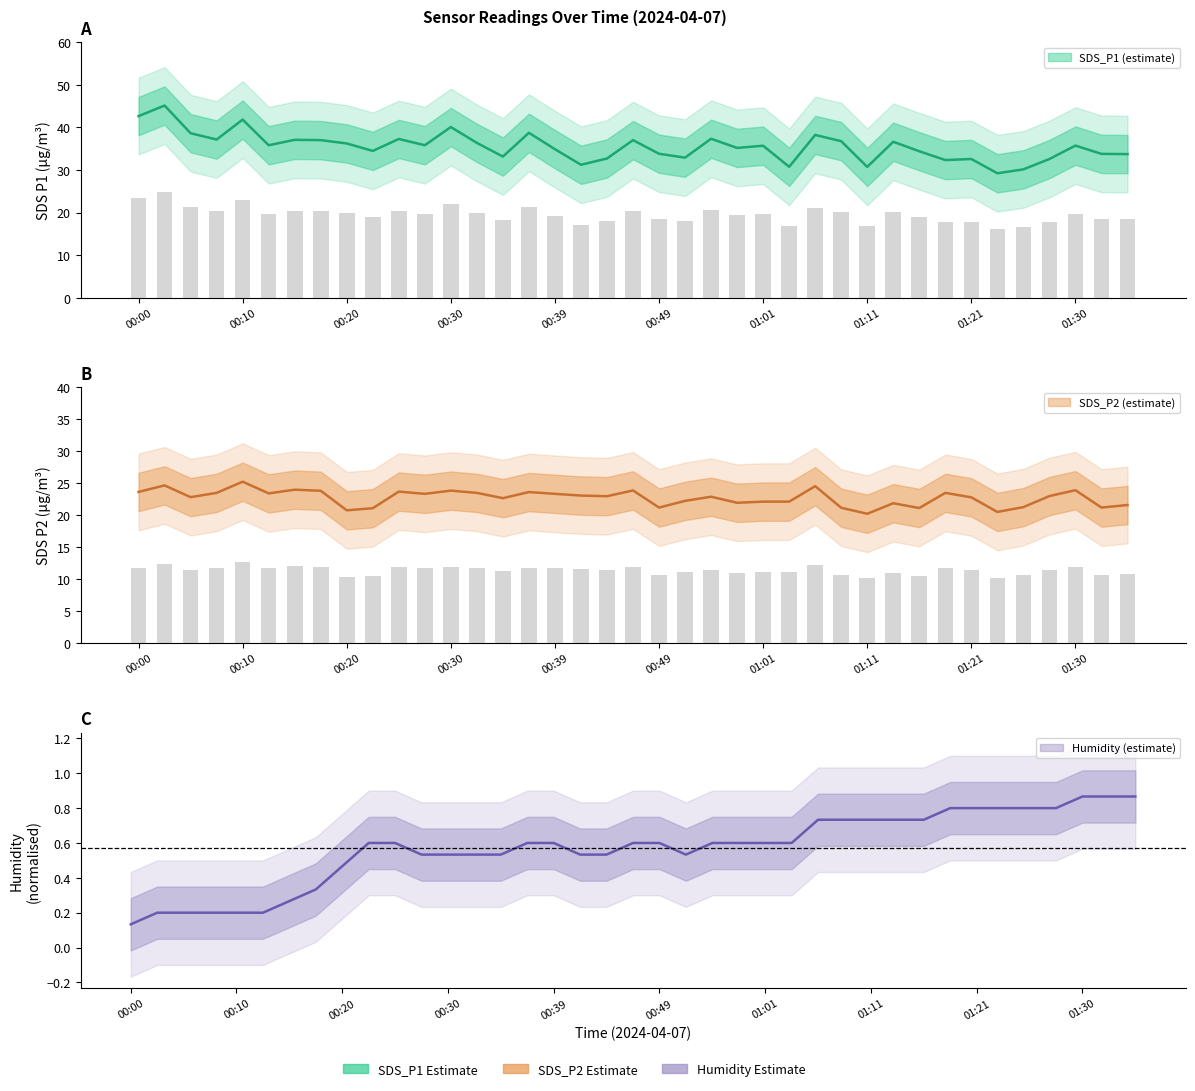

What is the difference between the SDS_P2 values at 00:47 and 01:13?

2.0